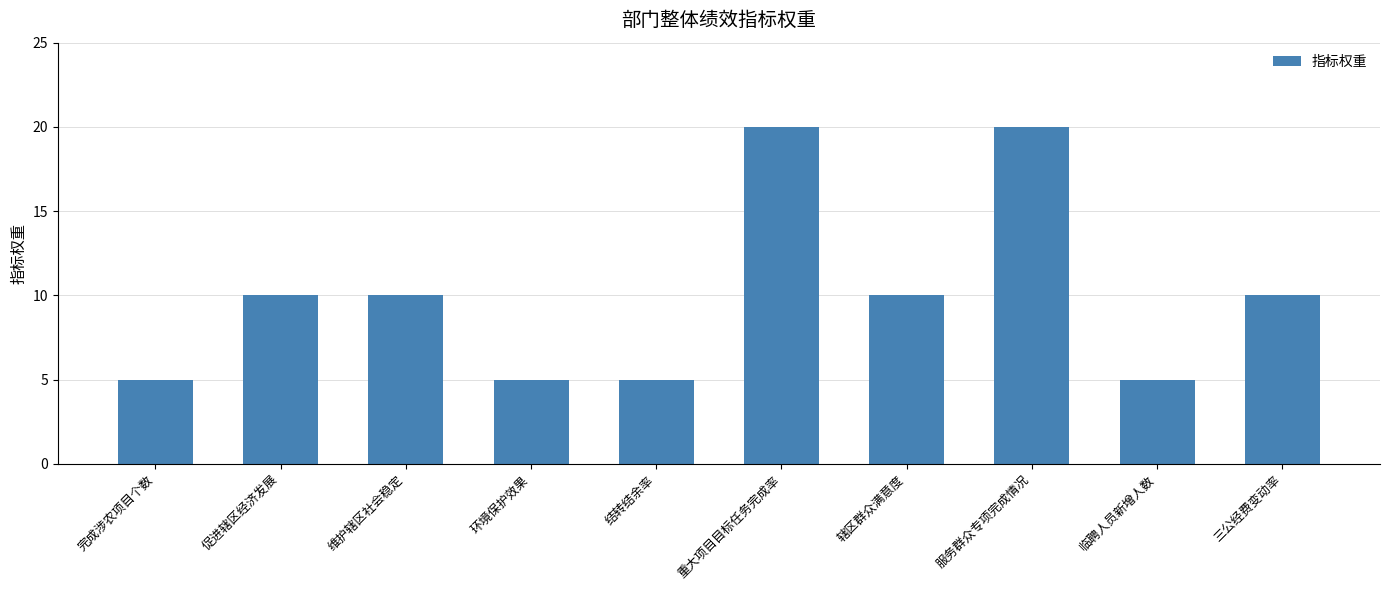

Between 结转结余率 and 重大项目目标任务完成率, which is larger?

重大项目目标任务完成率